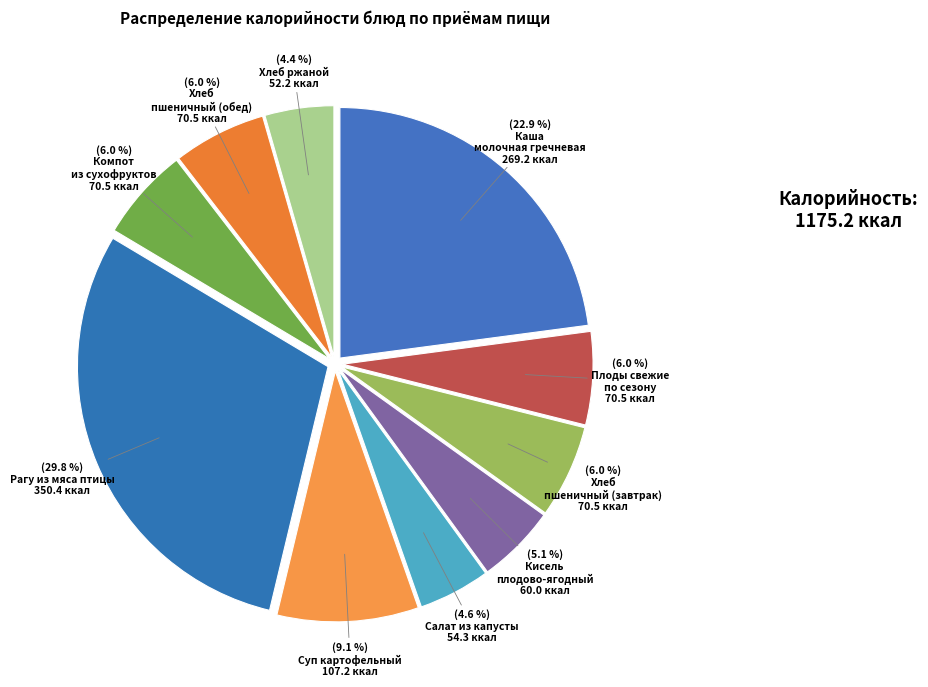

To the nearest percent, what is the difference between the largest and smallest slice percentages?

25%